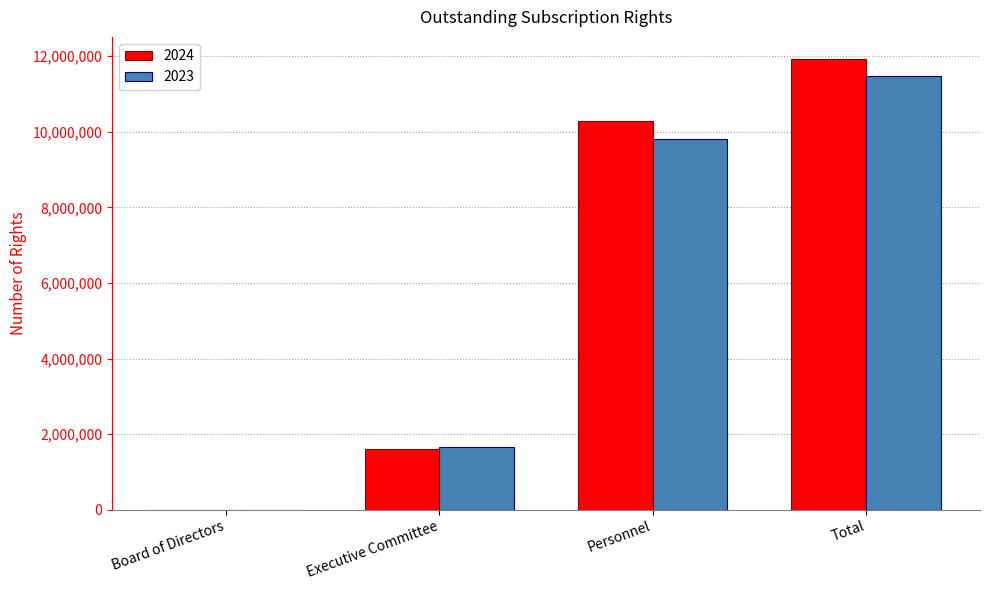

Which series has the widest spread of values?

2024